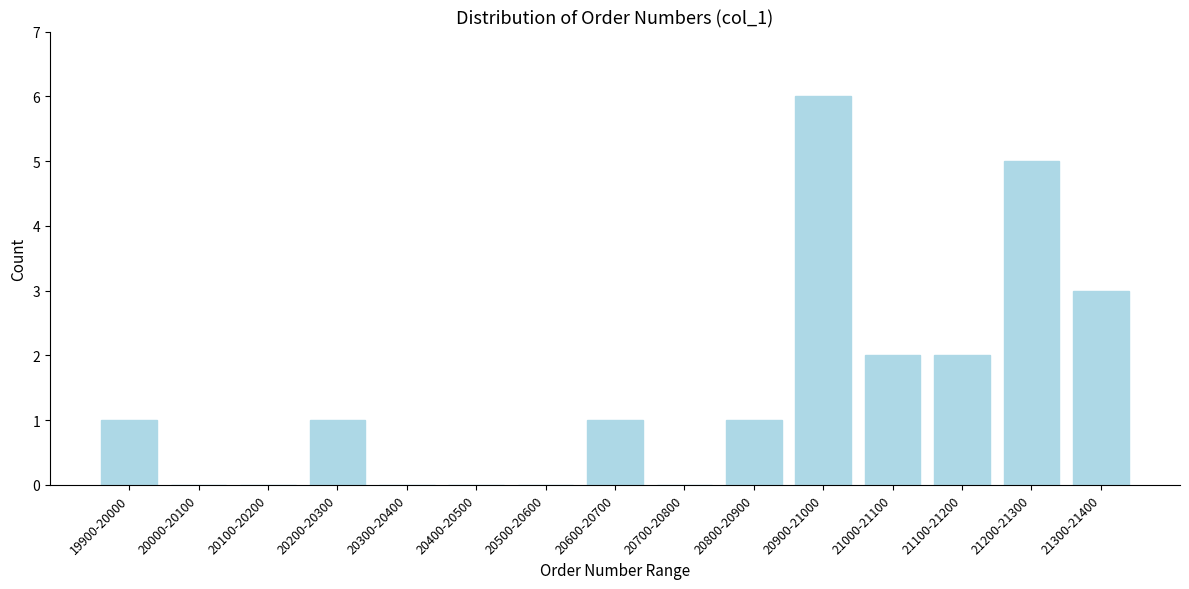

Reading left to right, extract all data points from this chart.

19900-20000=1	20000-20100=0	20100-20200=0	20200-20300=1	20300-20400=0	20400-20500=0	20500-20600=0	20600-20700=1	20700-20800=0	20800-20900=1	20900-21000=6	21000-21100=2	21100-21200=2	21200-21300=5	21300-21400=3